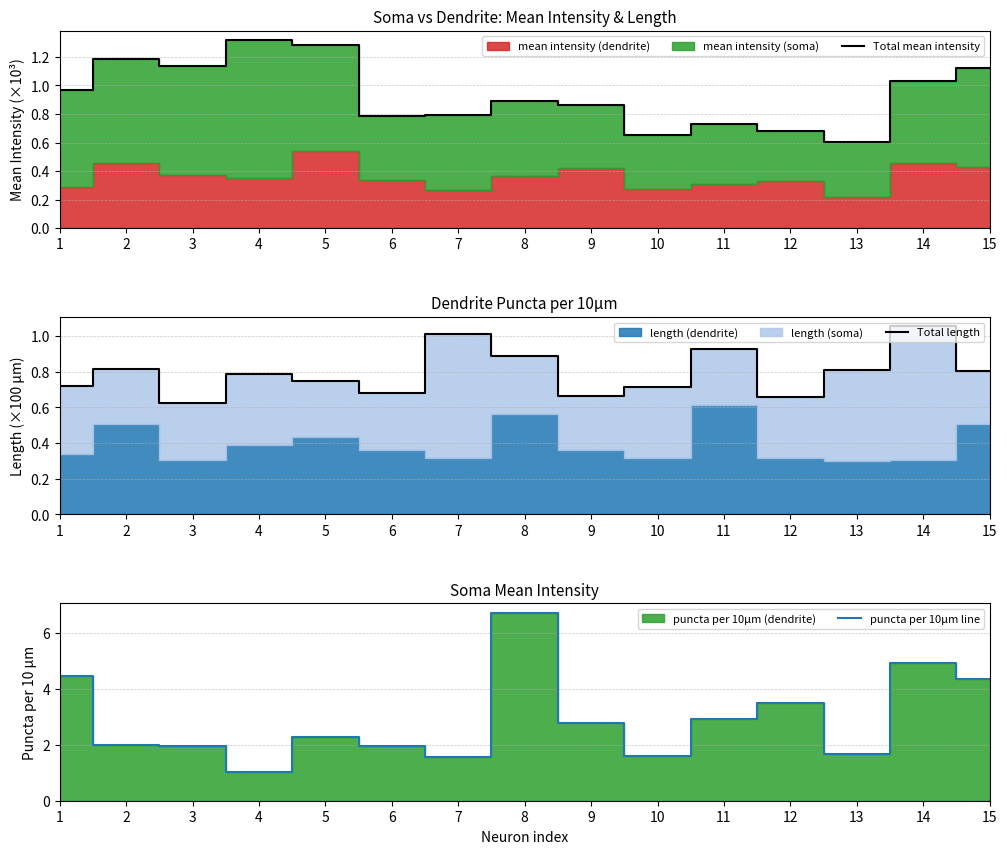

Where is Total mean intensity nearest to the value 0?

13